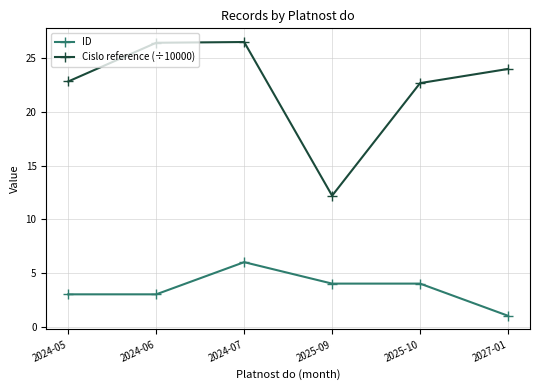

In Cislo reference (÷10000), how many points are higher than both neighbors (excluding endpoints)?

1